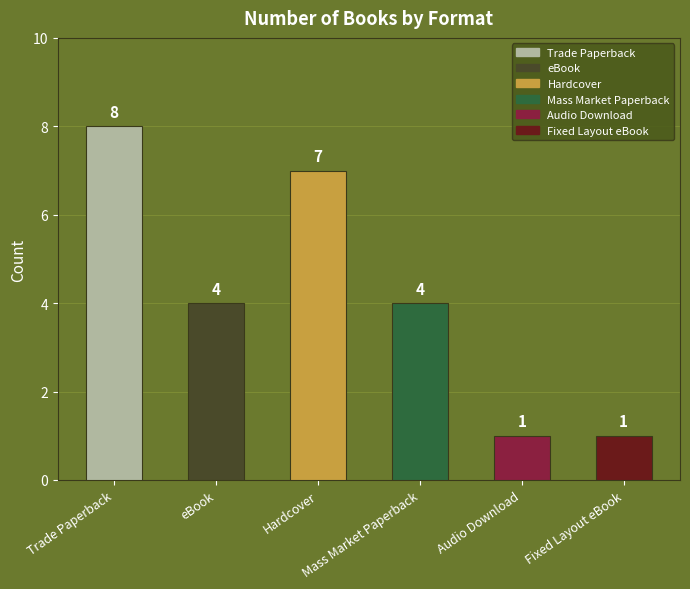

The value at Hardcover is 7. True or false?

True